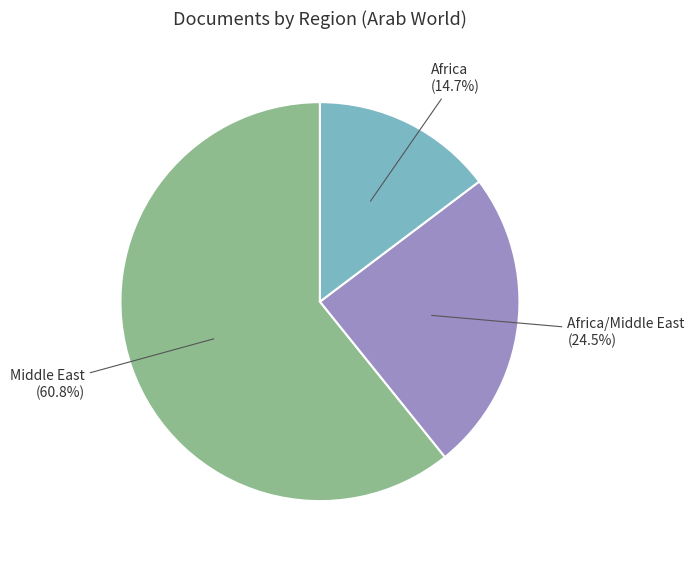

Which category has the smallest portion of the pie?

Africa